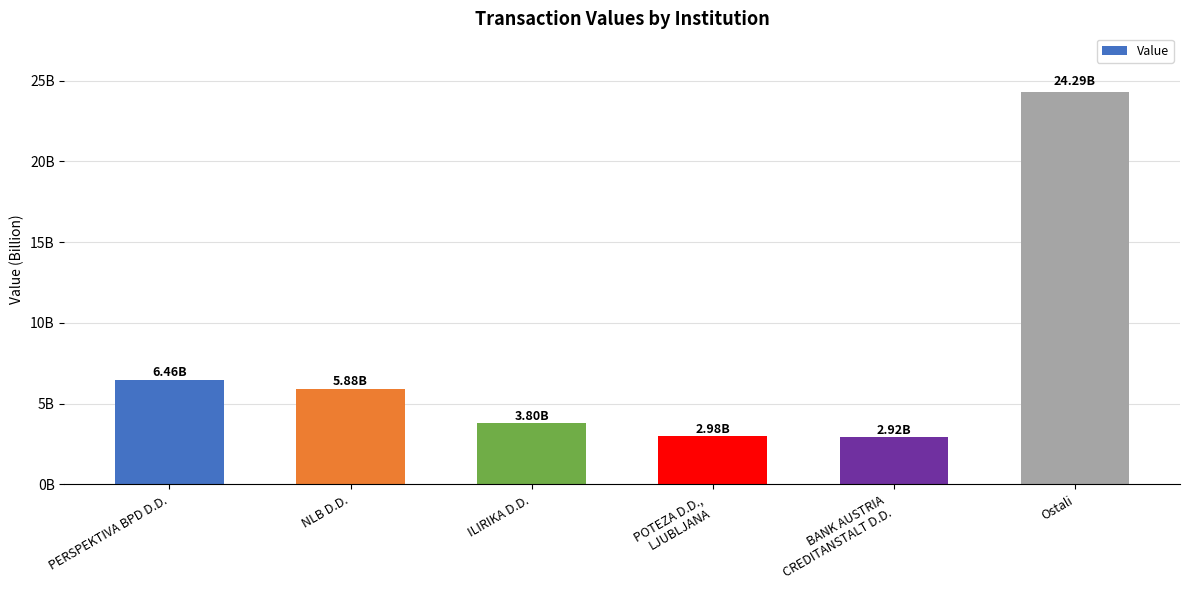

What is the label of the 5th bar from the left?

BANK AUSTRIA
CREDITANSTALT D.D.